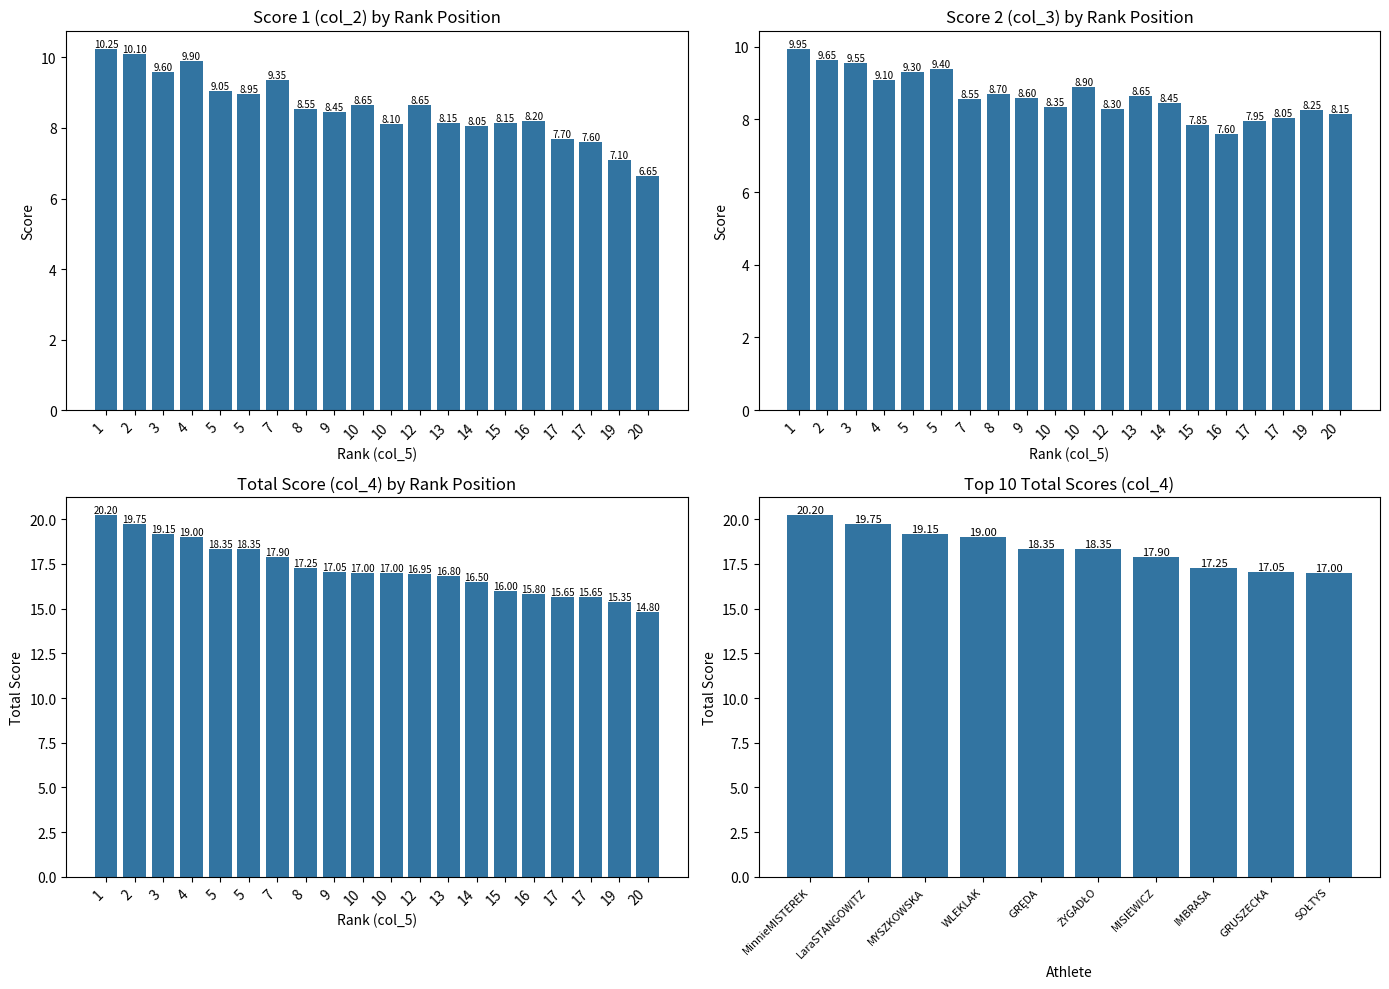

Reading left to right, transcribe all the data shown in this chart.

col_2: 10.2	10.1	9.6	9.9	9.1	8.9	9.3	8.6	8.4	8.7	8.1	8.7	8.2	8.1	8.2	8.2	7.7	7.6	7.1	6.7
col_3: 9.9	9.7	9.6	9.1	9.3	9.4	8.6	8.7	8.6	8.3	8.9	8.3	8.7	8.4	7.8	7.6	8.0	8.1	8.2	8.2
col_4: 20.2	19.8	19.1	19.0	18.4	18.4	17.9	17.2	17.1	17.0	17.0	16.9	16.8	16.5	16.0	15.8	15.7	15.7	15.3	14.8